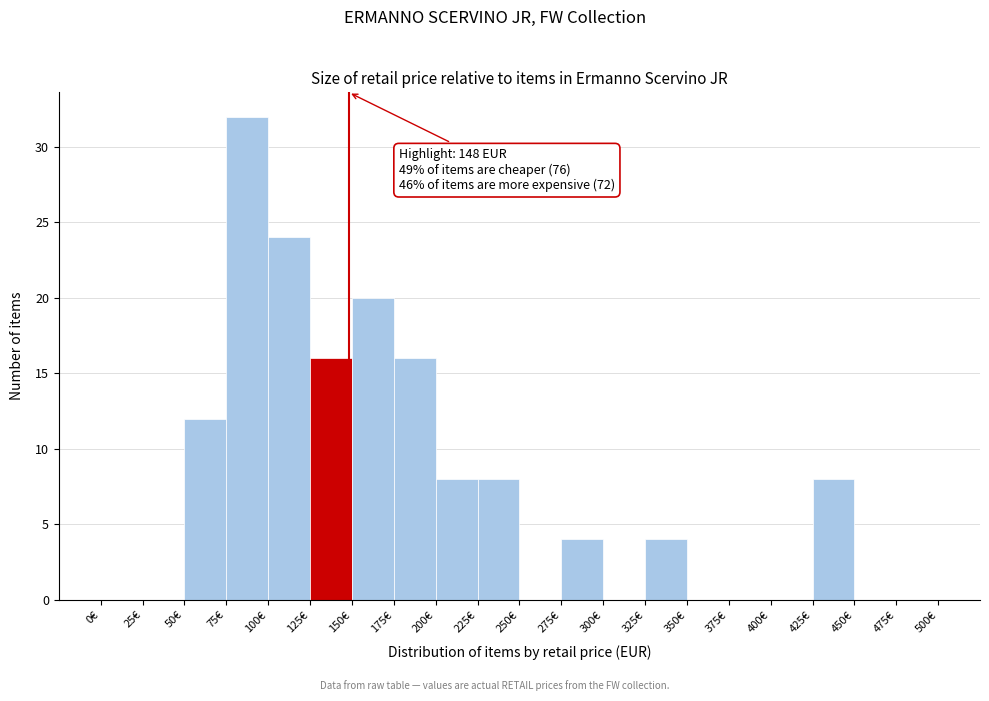

Over which range of the x-axis is the bar tallest?

75 to 100